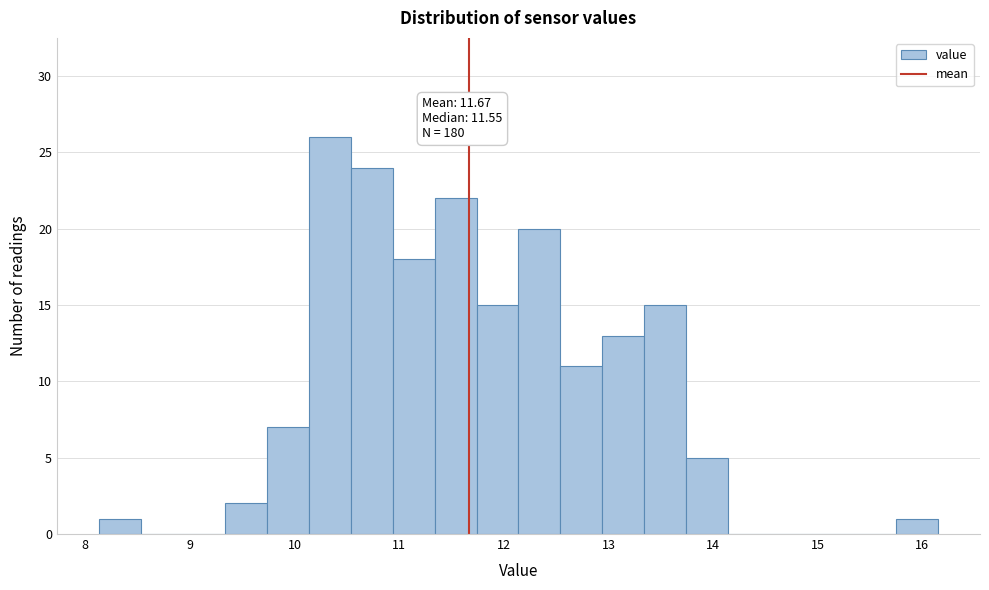

Which range on the x-axis has the tallest bar?

10.1 to 10.5